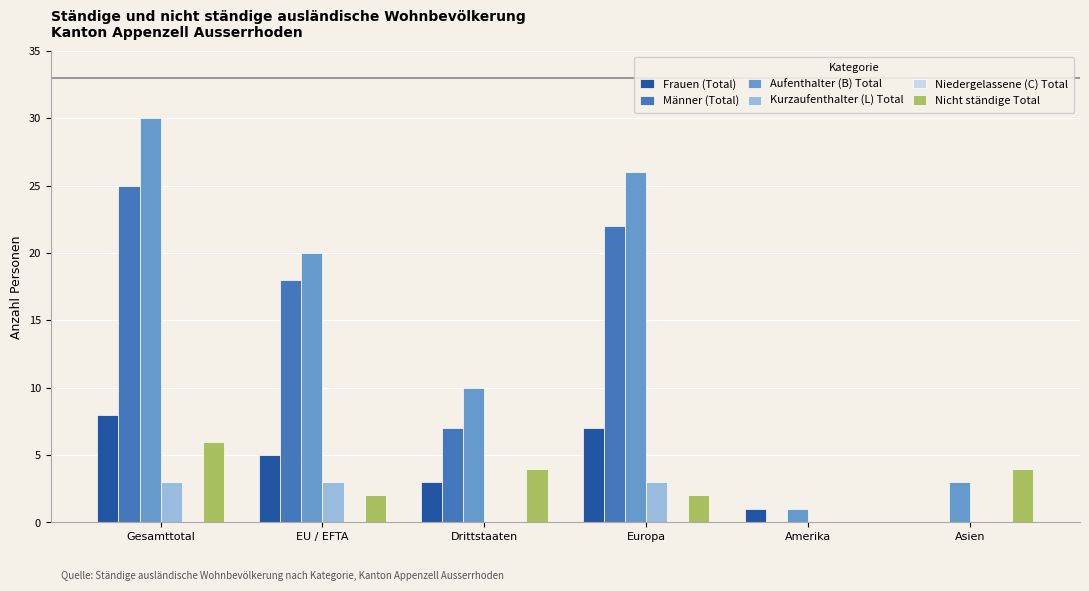

Count the Nicht ständige Total values in the range 2 to 4.

4